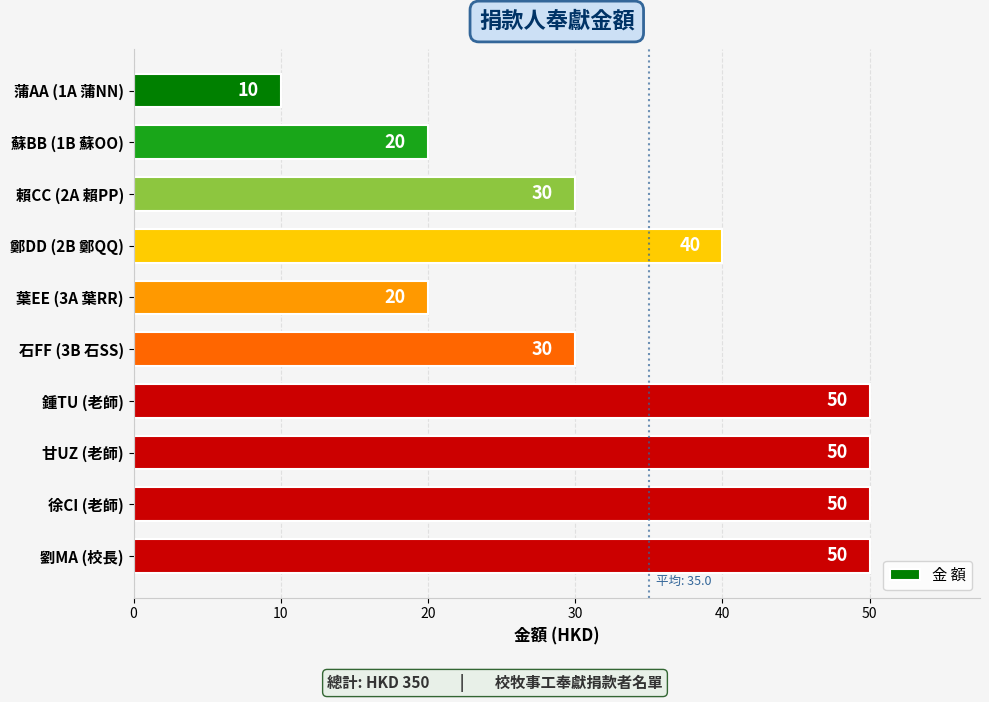

How many values are between 20 and 50?

9